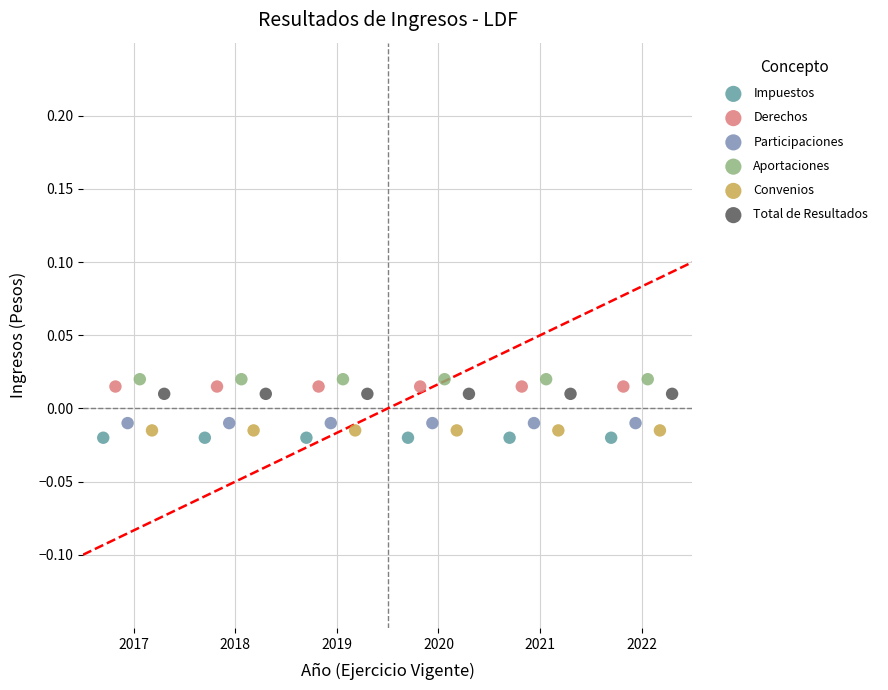

What are all the series names shown in the legend?

Impuestos, Derechos, Participaciones, Aportaciones, Convenios, Total de Resultados